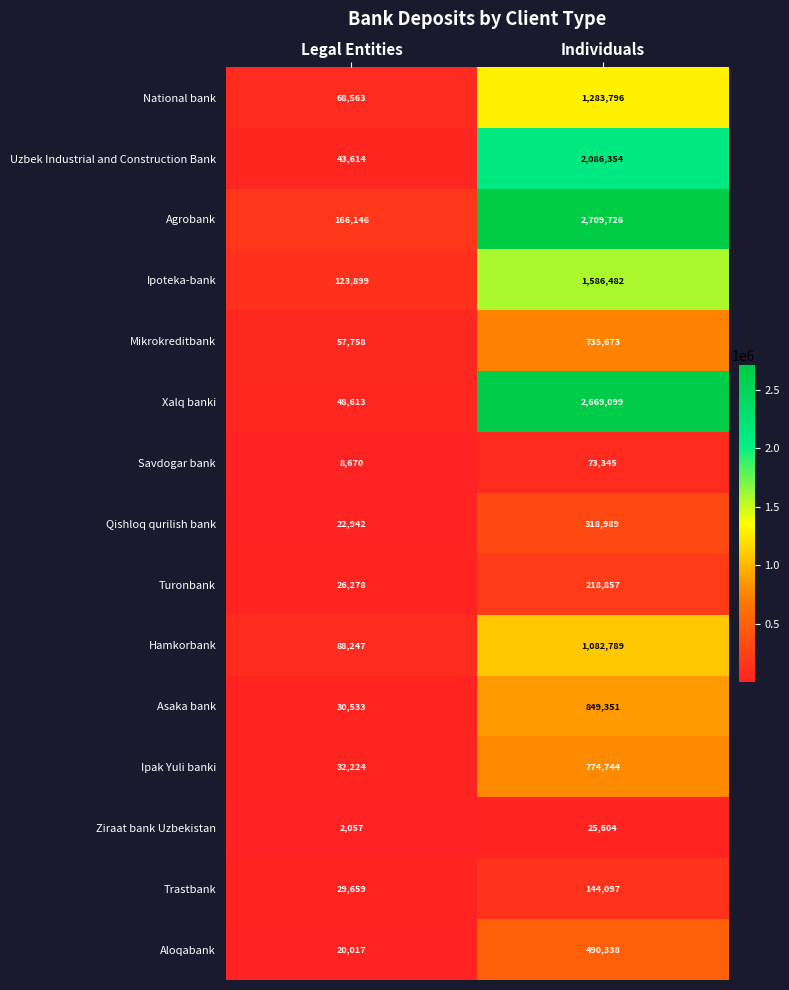

True or false: Xalq banki has a value of 2669099 at Individuals.

True